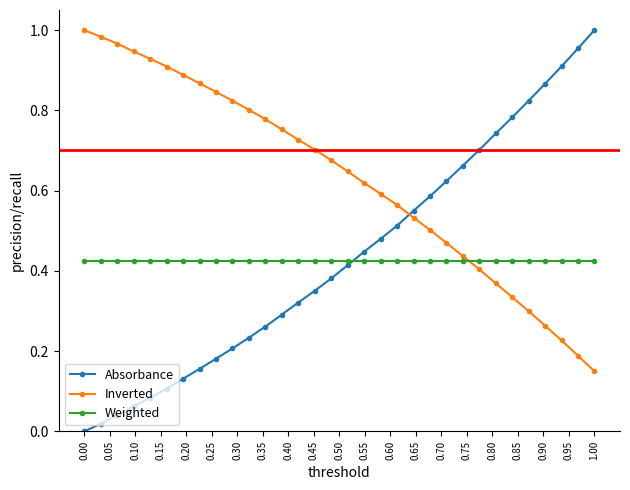

Which series has the largest total across all categories?

Inverted